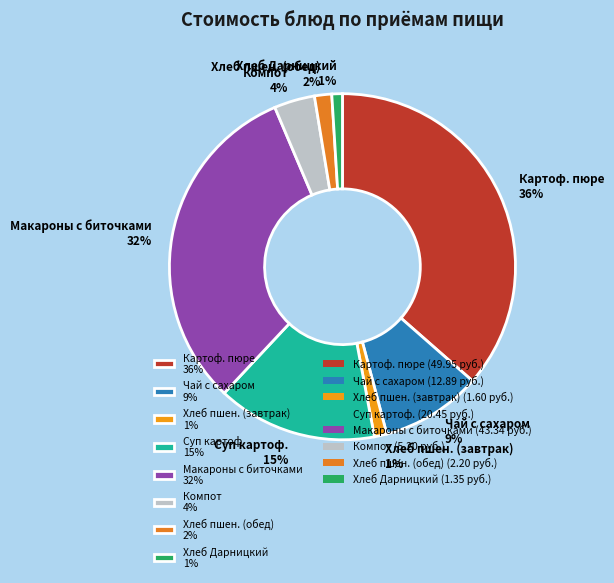

Which has a higher value, Хлеб Дарницкий 1% or Макароны с биточками 32%?

Макароны с биточками 32%